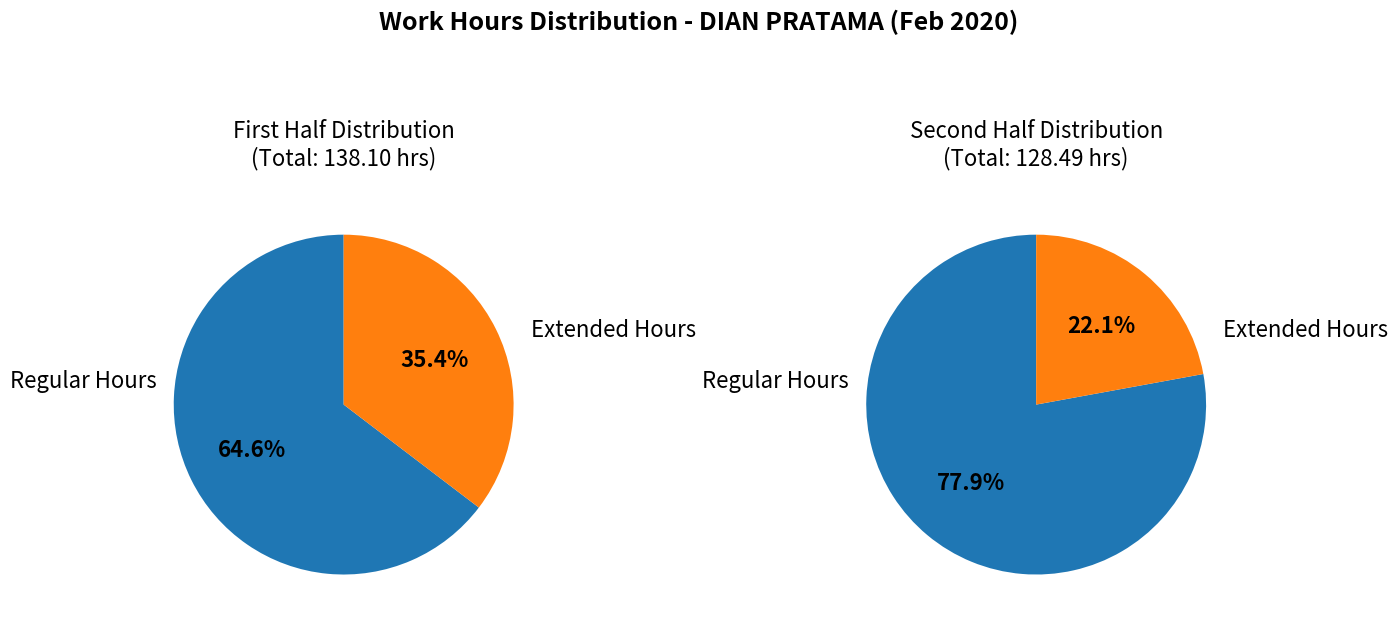

True or false: Day 12 accounts for 1% of the total.

False